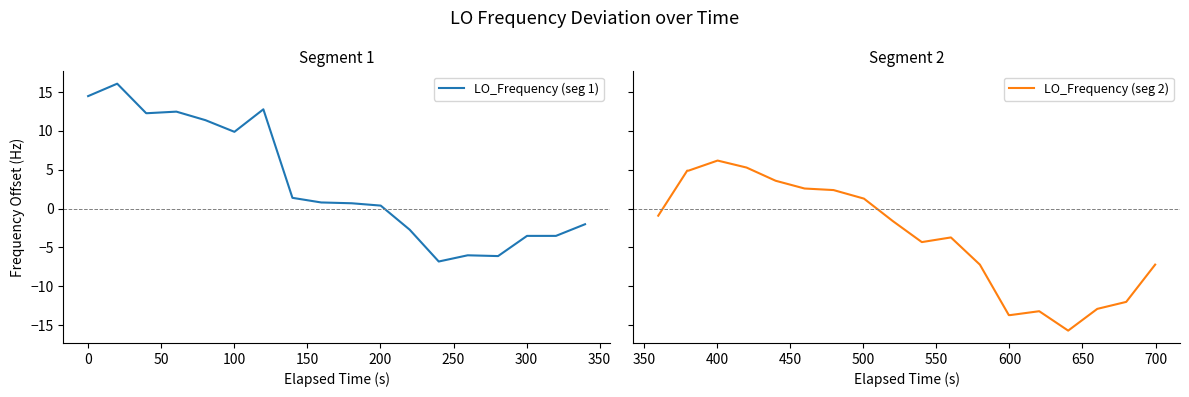

What is the minimum value for LO_Frequency (seg 1)?

-6.8